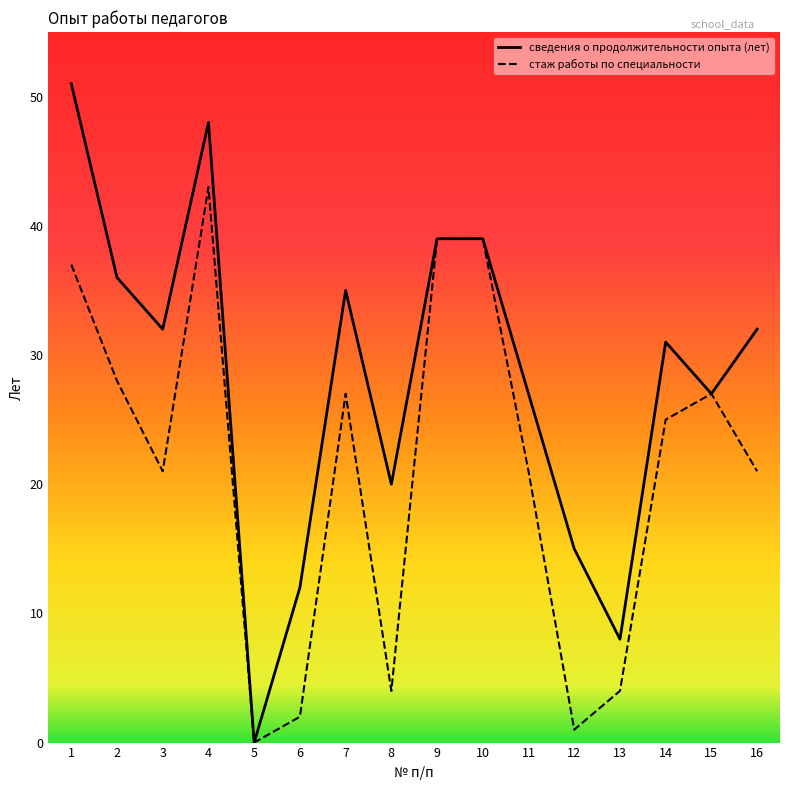

Does the chart display data point markers on the line(s)?

No